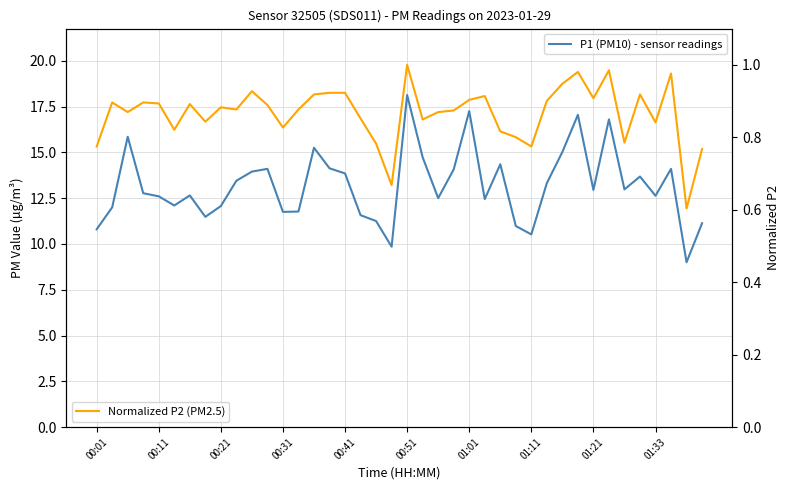

Rank the series by their maximum value, from lowest to highest.

P2 normalized (PM2.5), P1 (PM10)